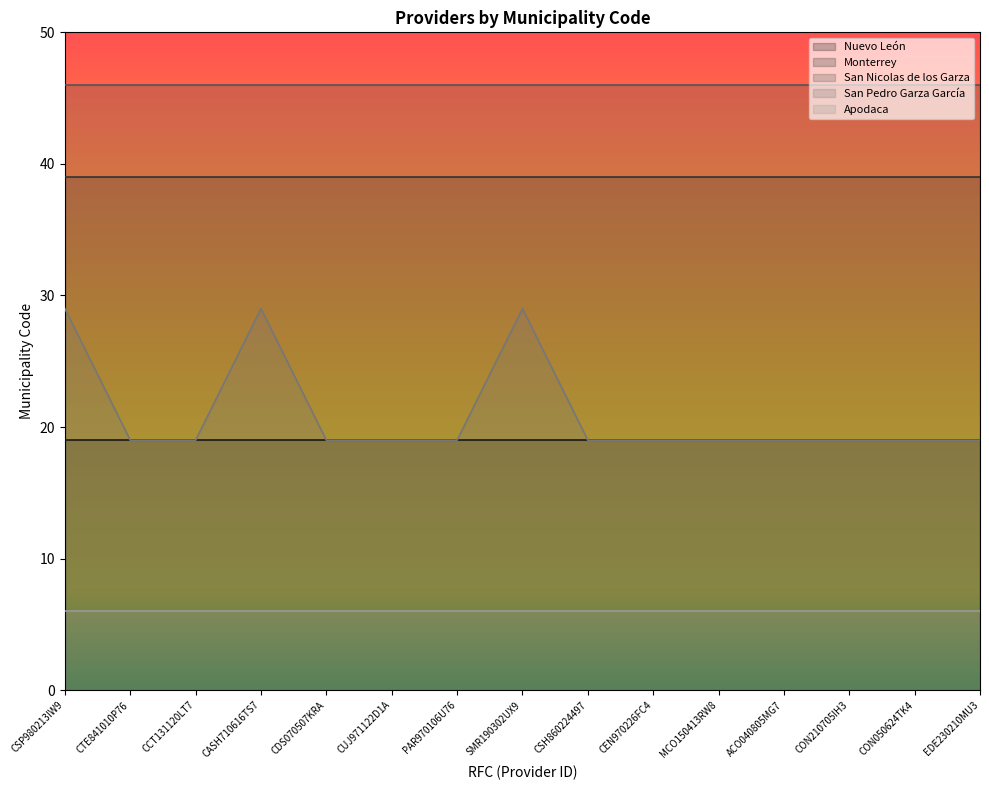

What is the difference between the highest and lowest values at CCT131120LT7?

40